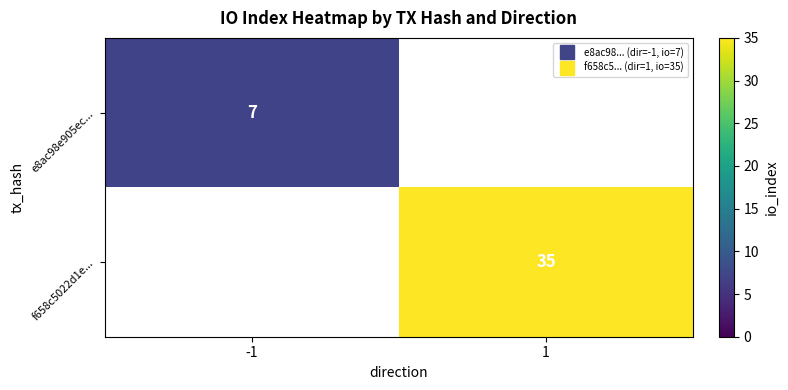

Which series has the largest range (max minus min)?

e8ac98e905ec...